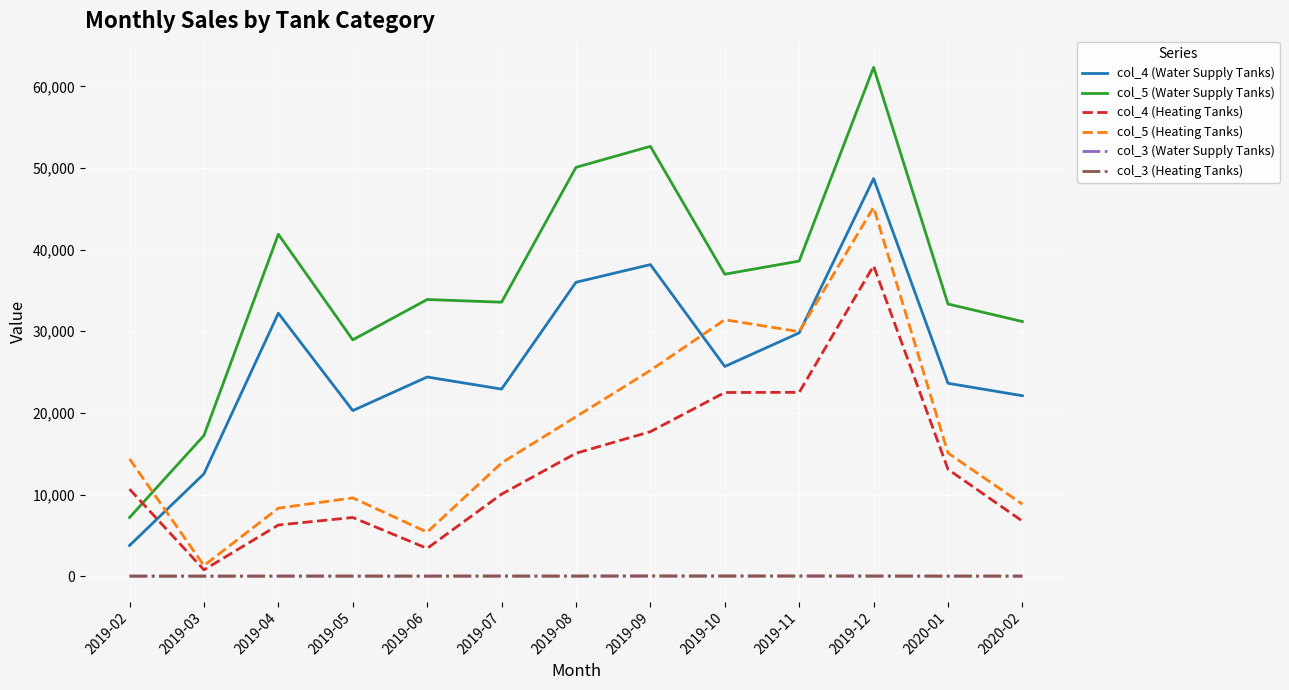

What are all the series names shown in the legend?

col_4 (Water Supply Tanks), col_5 (Water Supply Tanks), col_4 (Heating Tanks), col_5 (Heating Tanks), col_3 (Water Supply Tanks), col_3 (Heating Tanks)